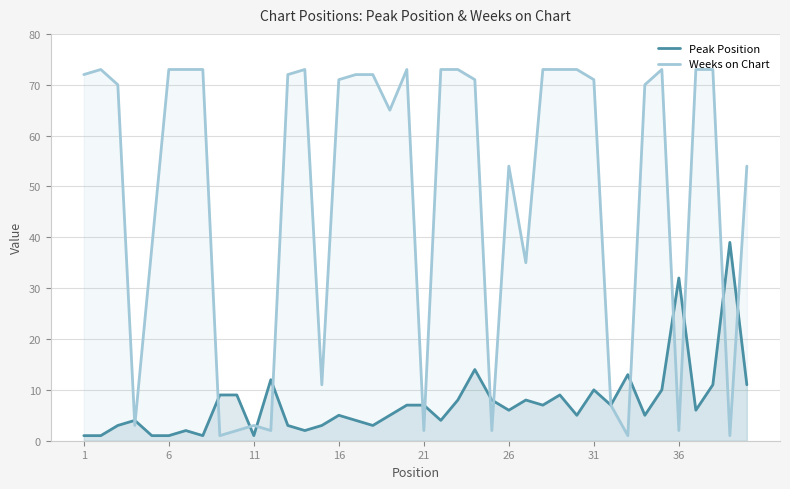

The Weeks on Chart series shows 73 at 6. True or false?

True